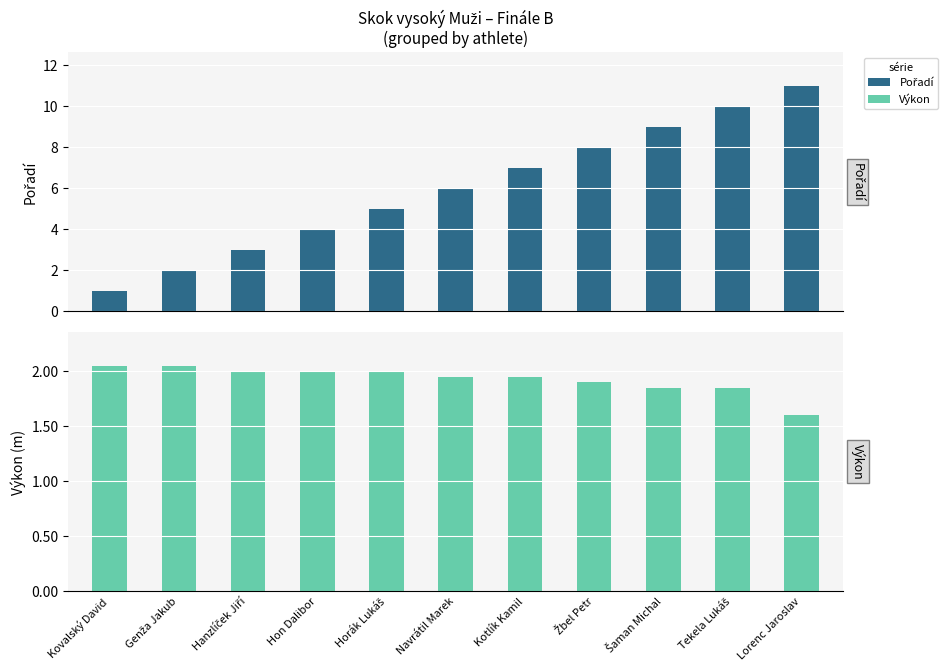

What is the greatest value displayed?

11.0